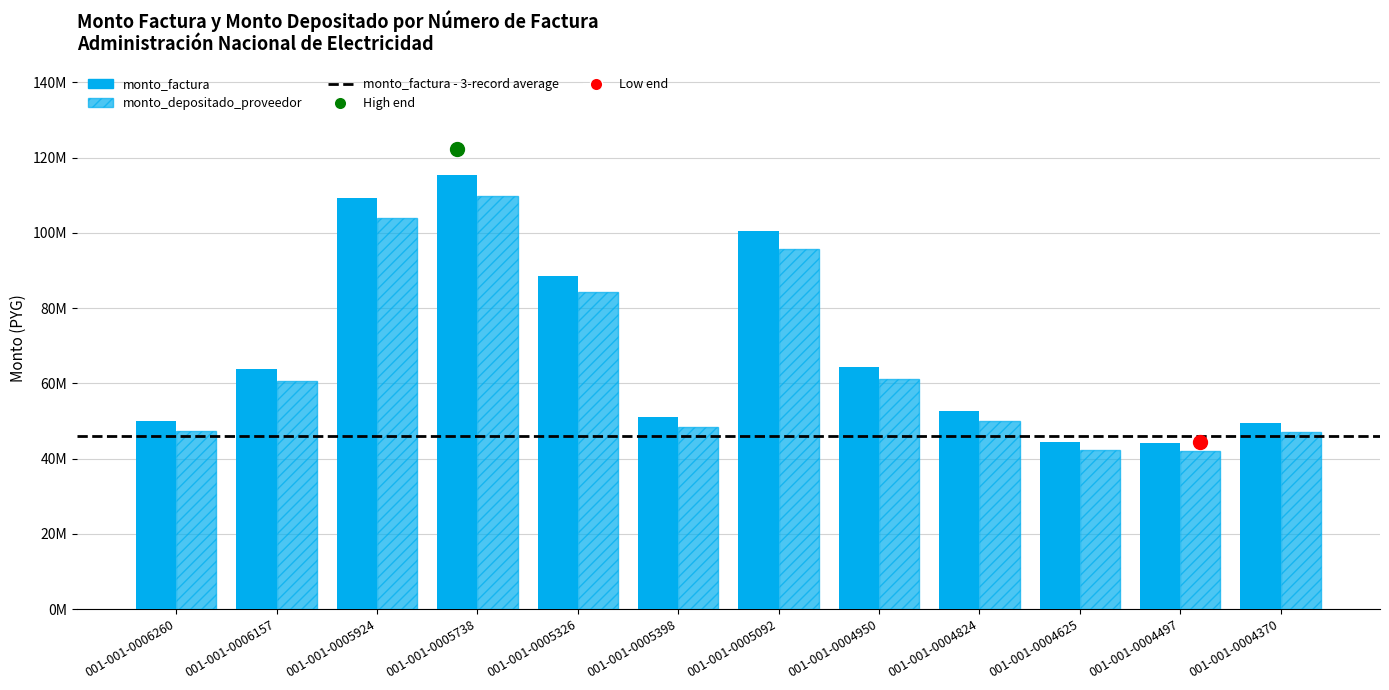

List the series in order of their overall mean, highest first.

monto_factura, monto_depositado_proveedor